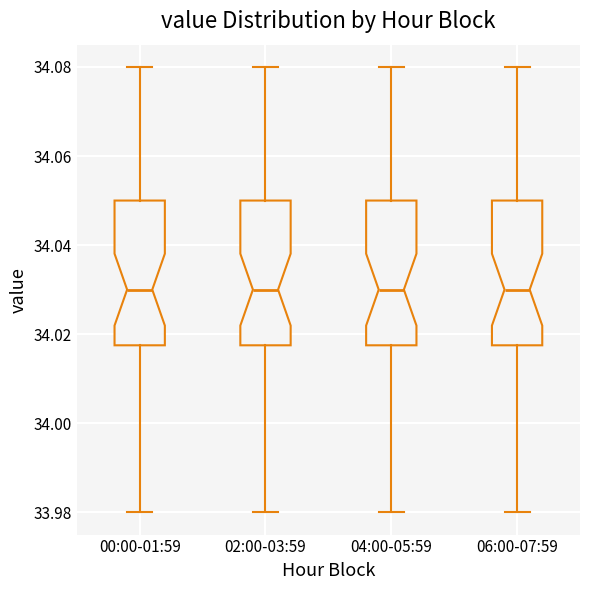

Where does the upper whisker of the box for 06:00-07:59 end on the y-axis? The values are not printed on the chart, so give them approximately, as read against the axis.

34.080